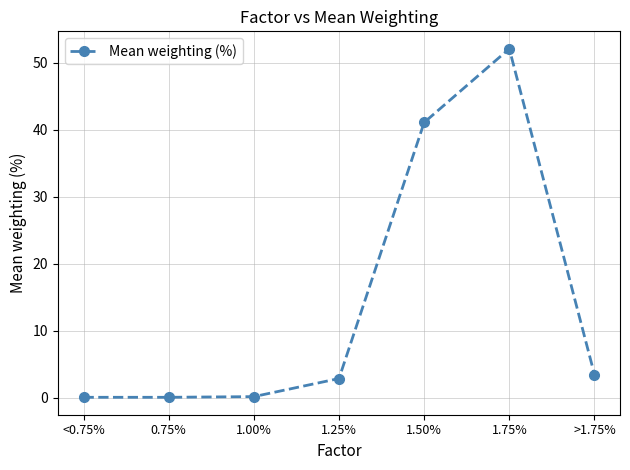

What is the greatest value displayed?

52.1